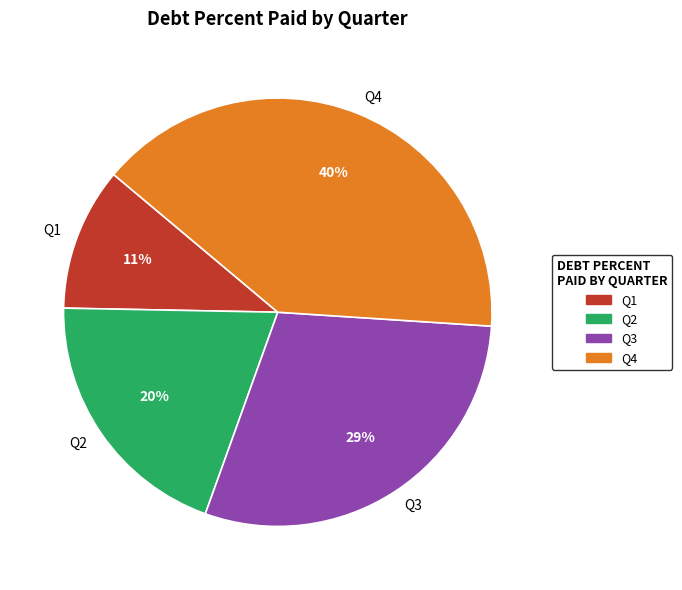

Which category has the biggest portion of the pie?

Q4